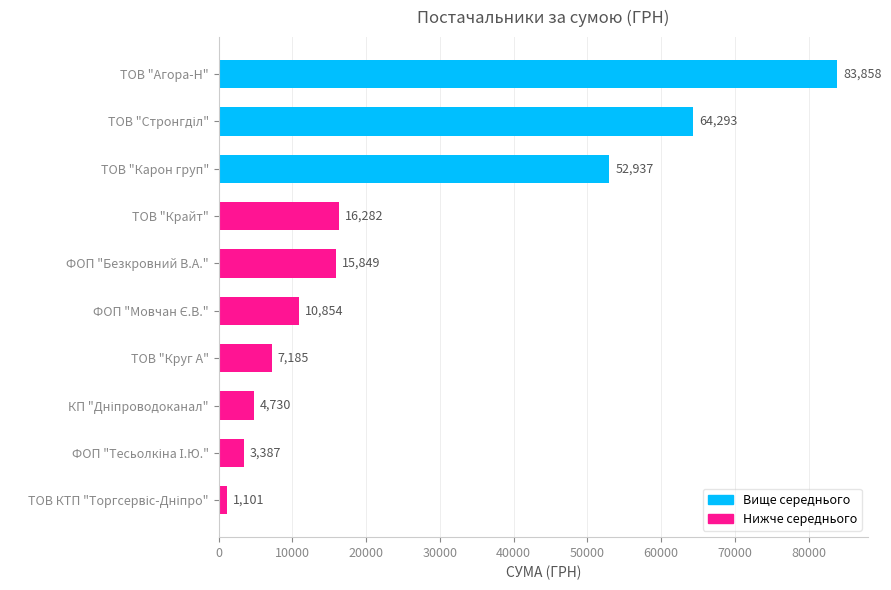

The value at ТОВ "Агора-Н" is 83858.0. True or false?

True